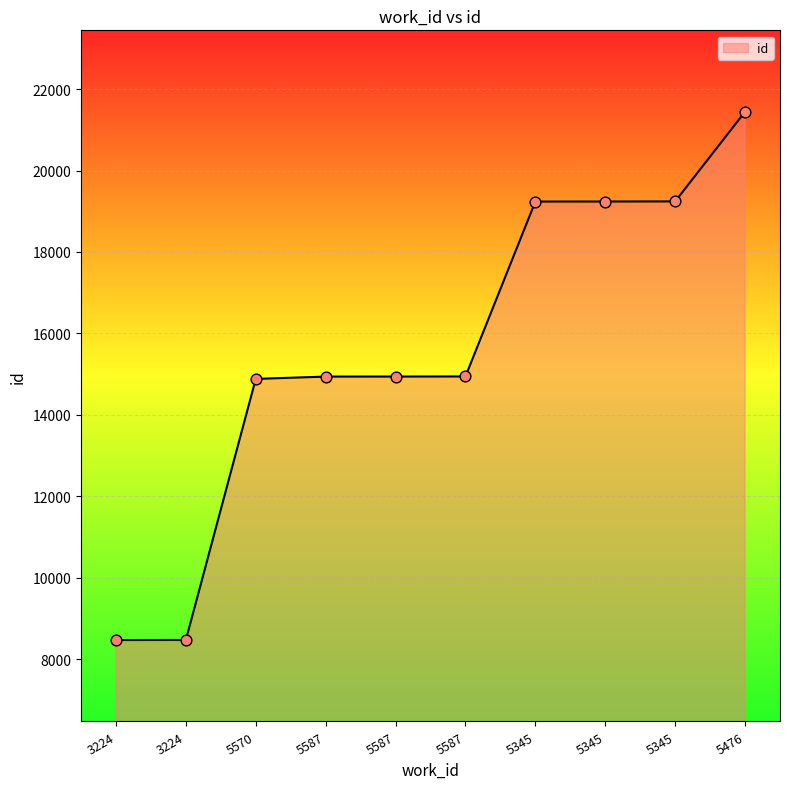

What is the change in value from 3224 to 5570?

+6414